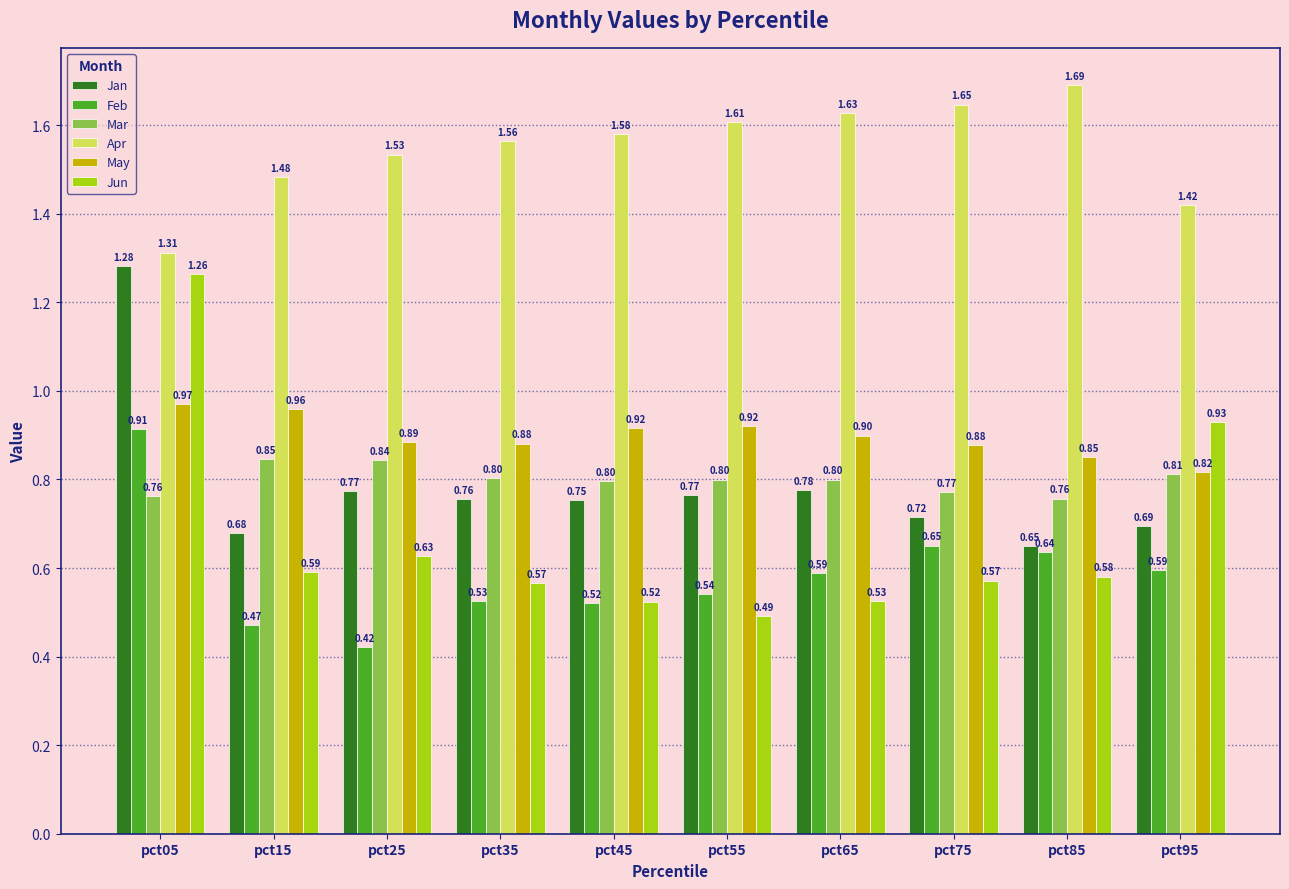

The Jan series shows 0.8 at pct45. True or false?

True